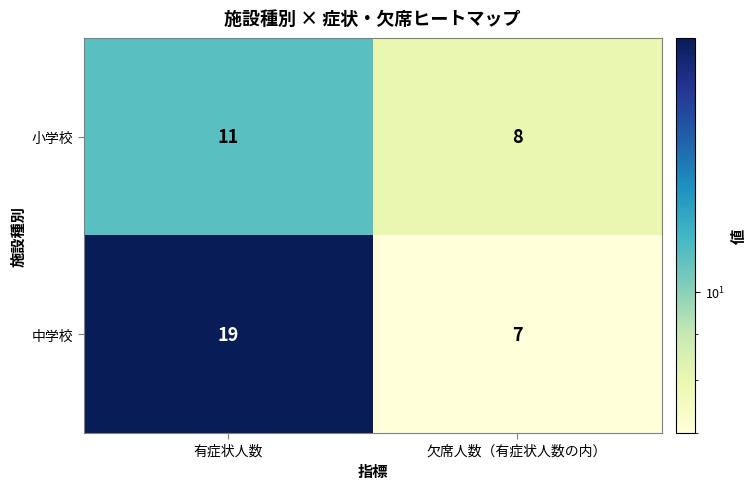

Which label corresponds to the largest value in the chart?

有症状人数